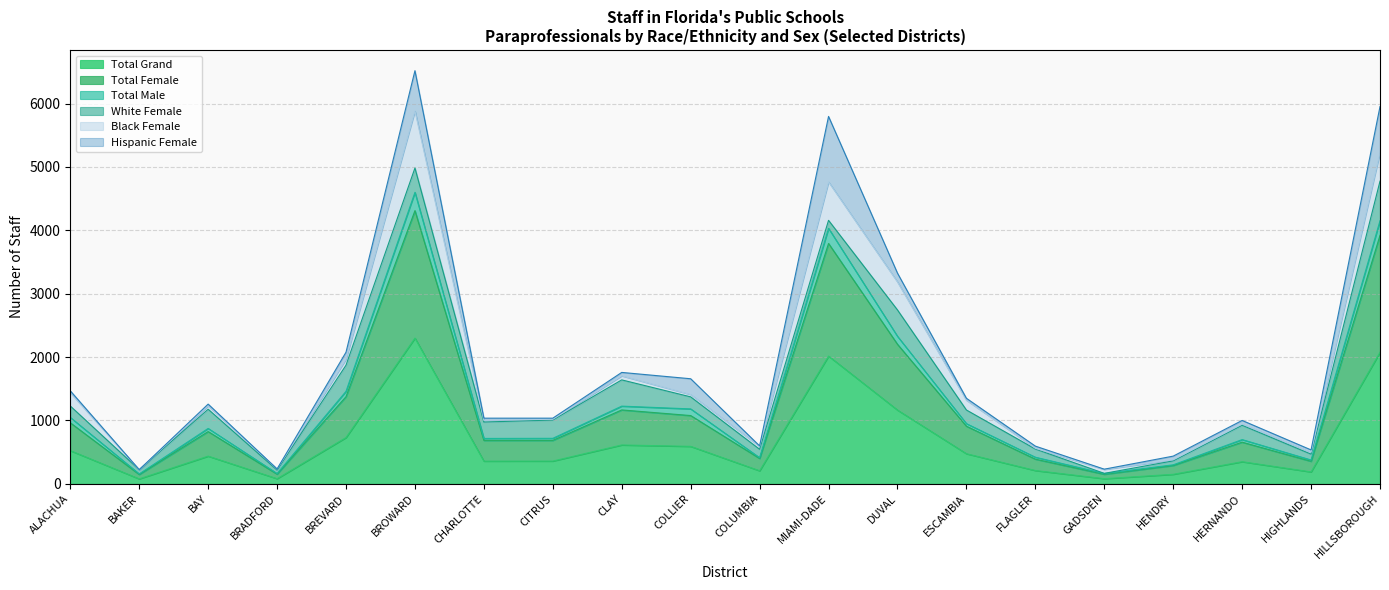

Between HIGHLANDS and BREVARD, which is larger?

BREVARD